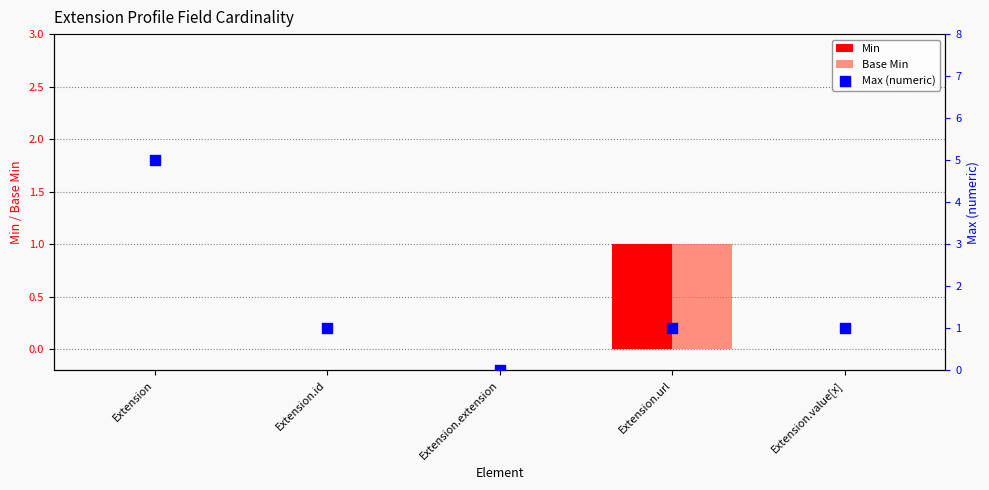

Which series contains the lowest Y value?

Min